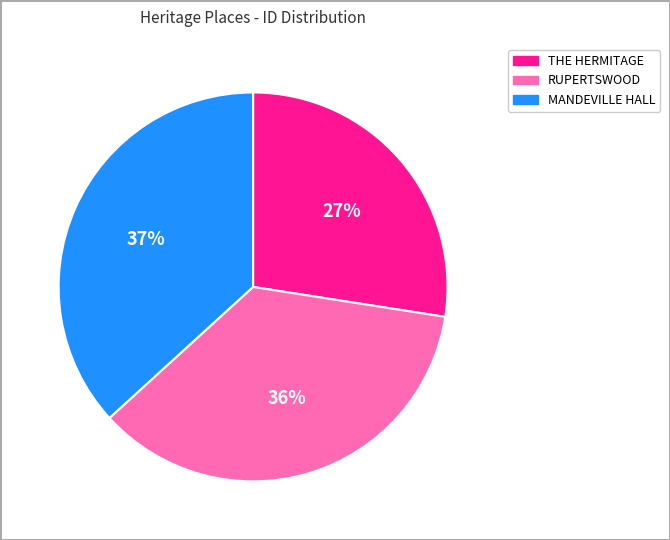

To the nearest percent, what is the average slice percentage?

33%